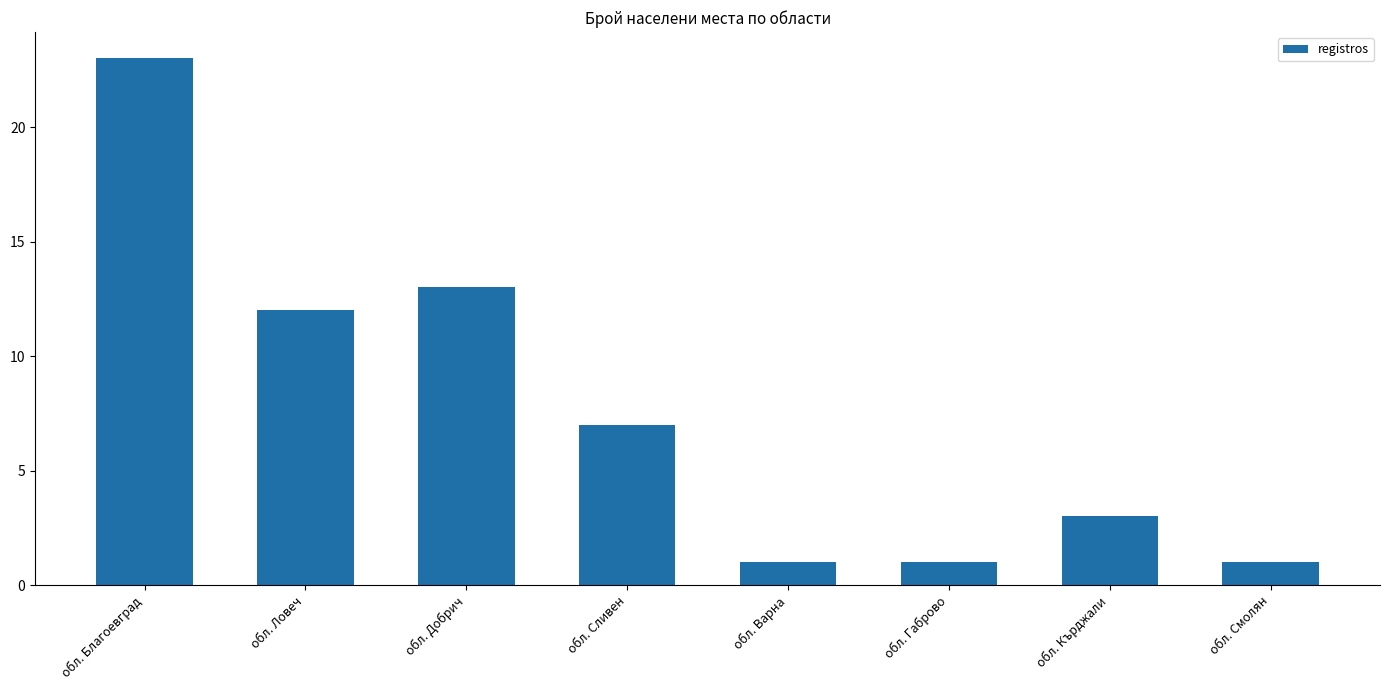

What is the smallest value displayed?

1